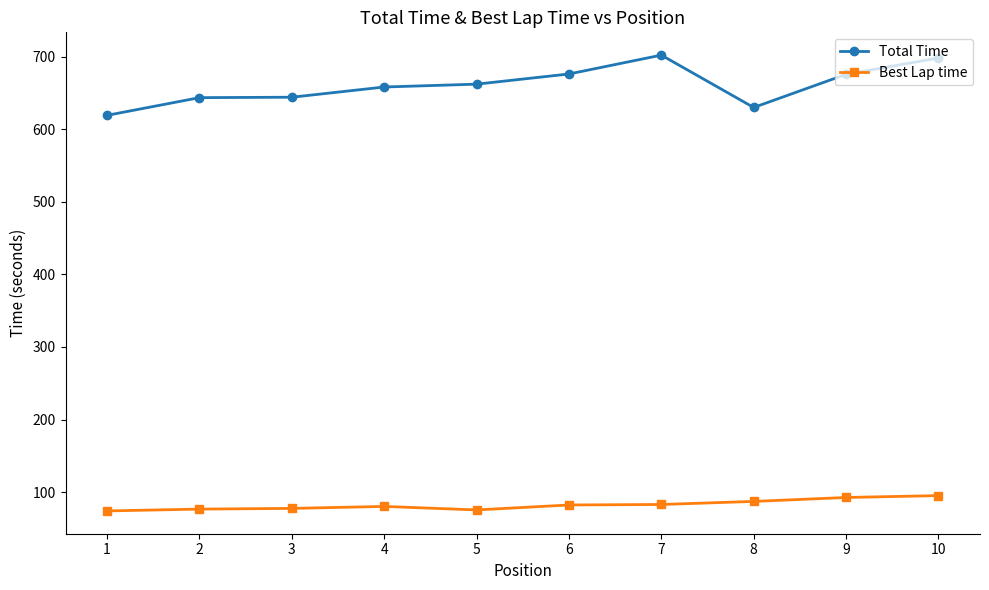

What is the minimum value for Total Time?

619.0